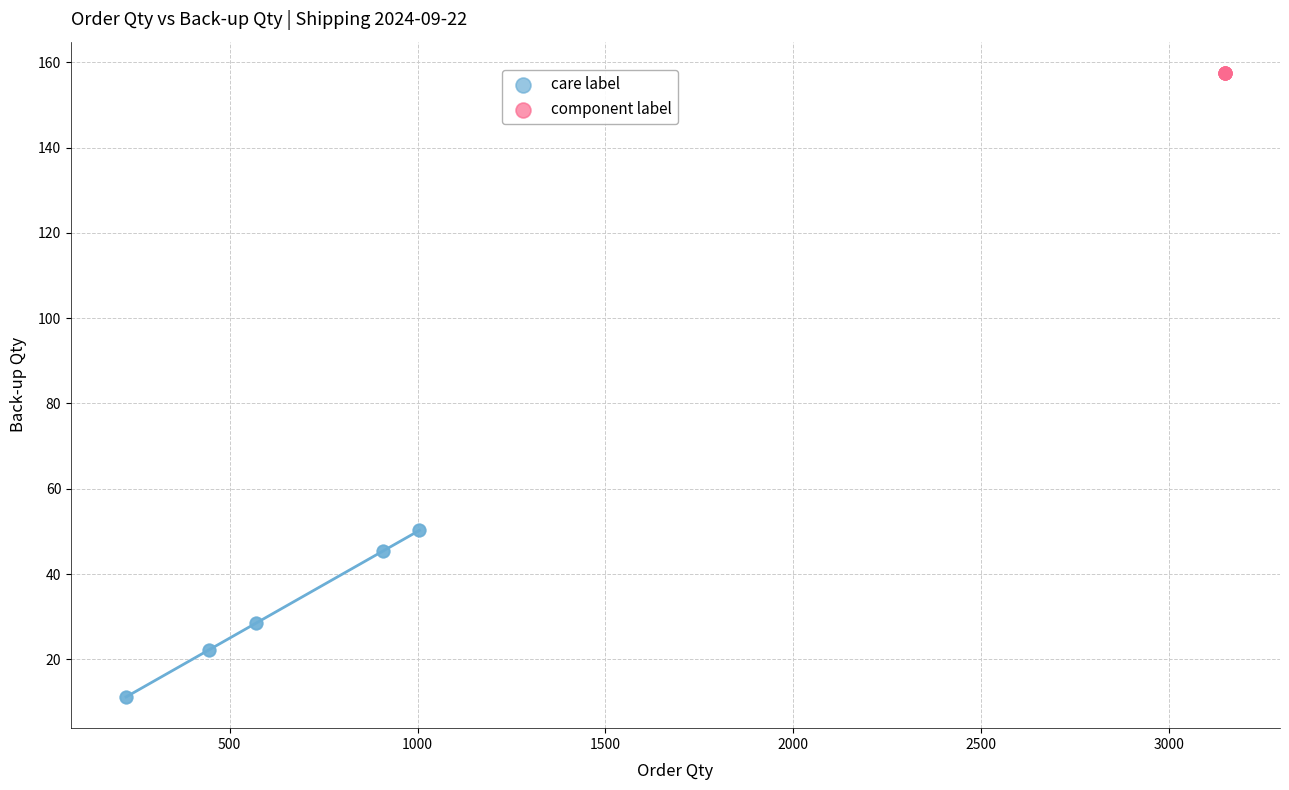

Which series contains the lowest Y value?

care label